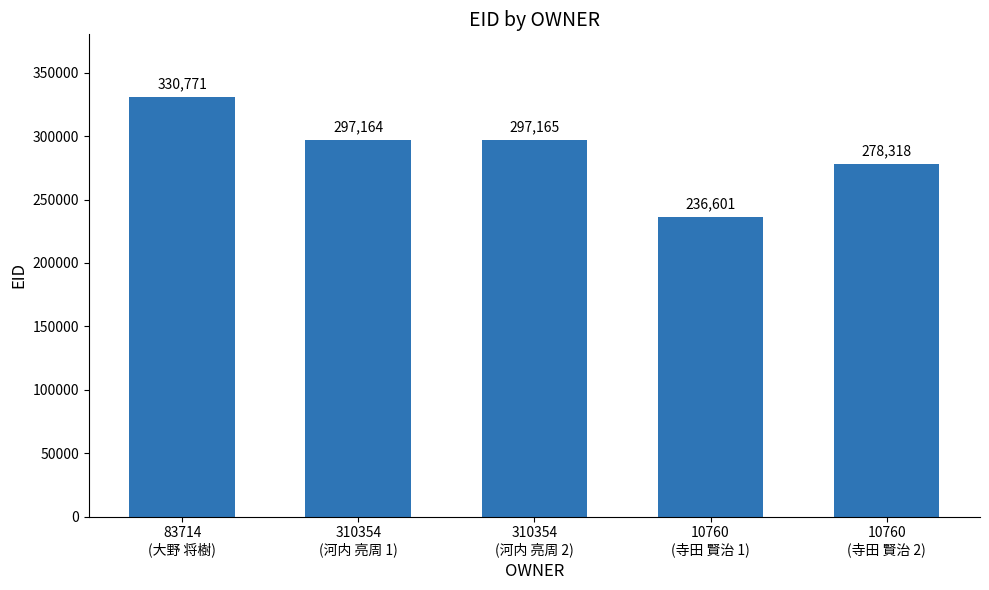

At which label does the data first exceed 297164?

83714
(大野 将樹)